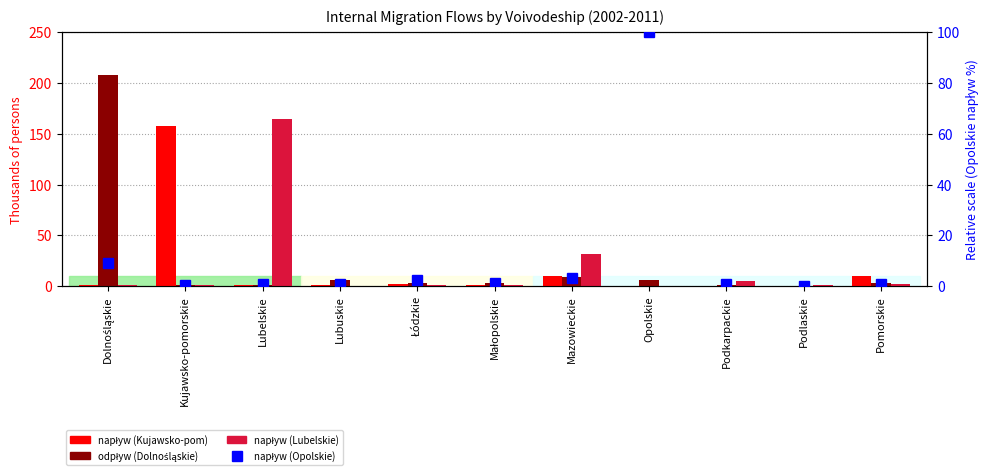

Read the napływ (Lubelskie) value at Mazowieckie.

31.6